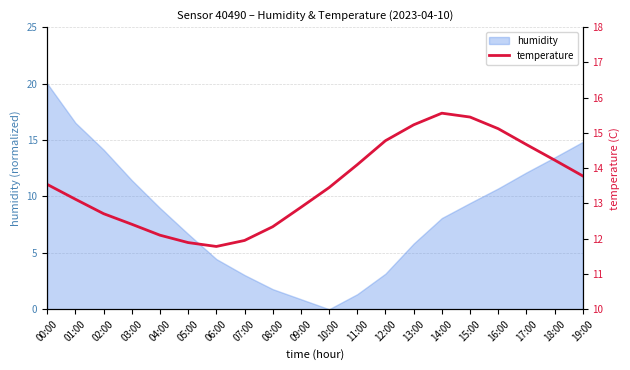

Between 03:00 and 04:00, which is larger?

03:00